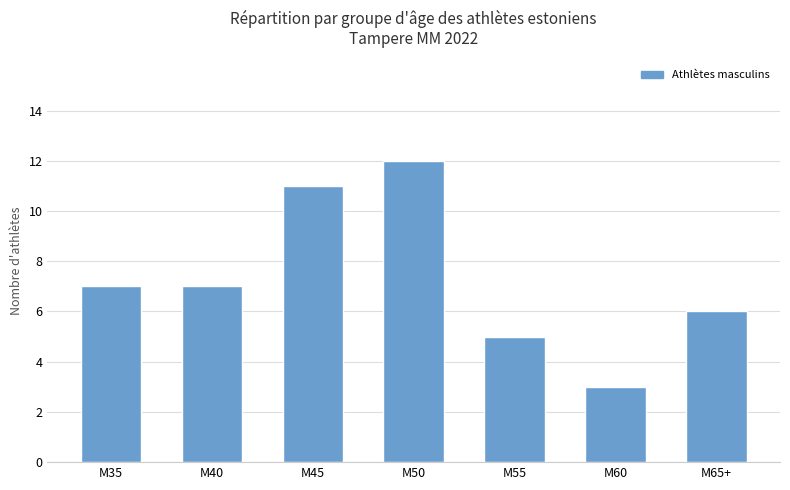

Which has a higher value, M40 or M65+?

M40